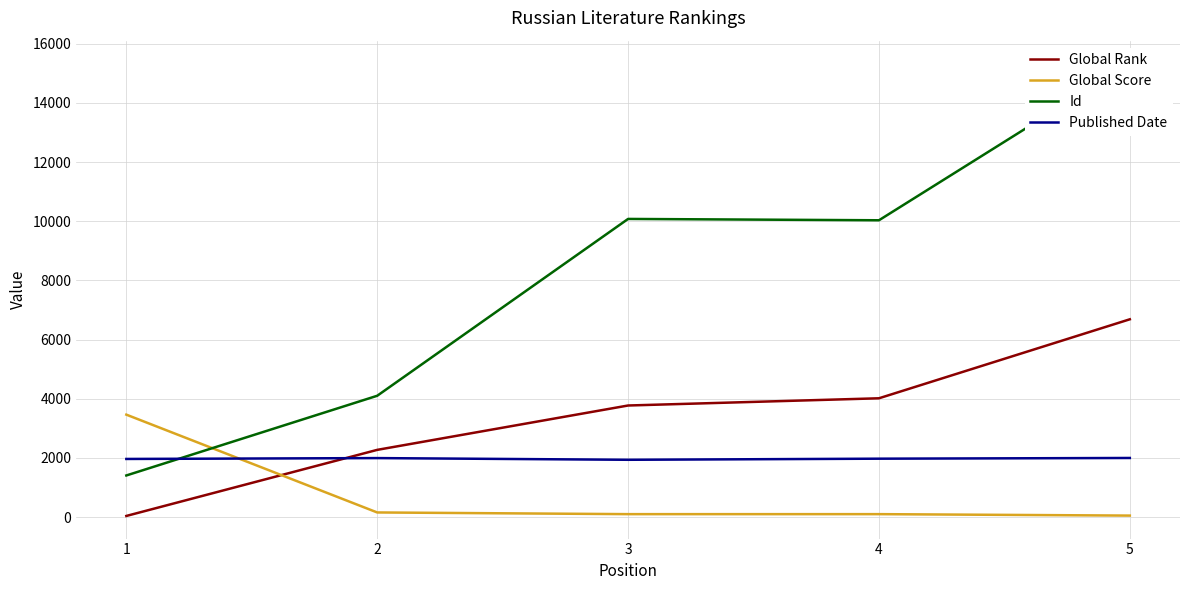

What is the difference between the maximum and second lowest values in the Global Rank series?

4412